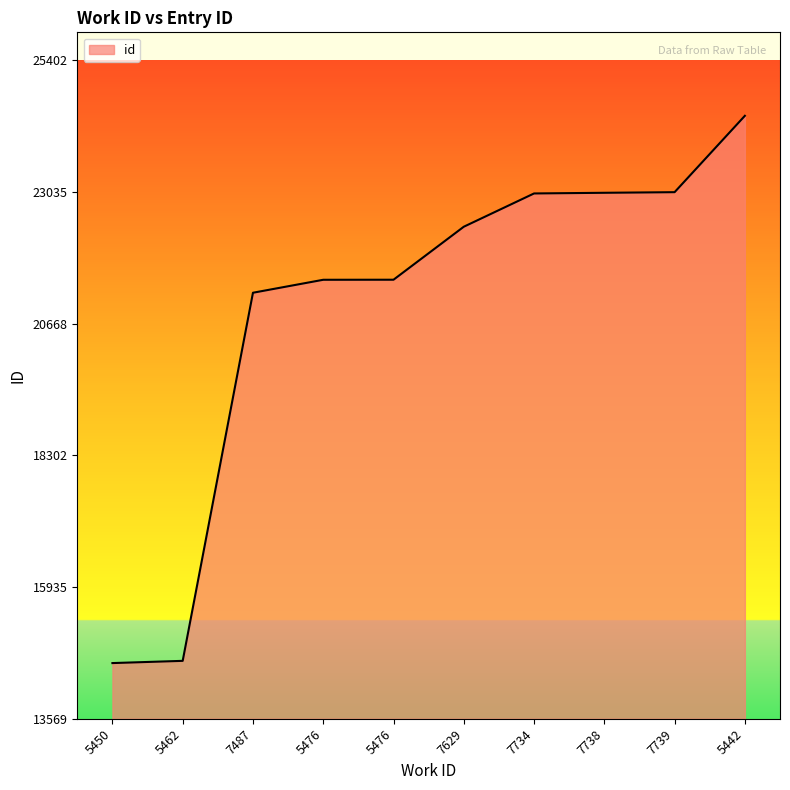

How many lines are shown in the chart?

1